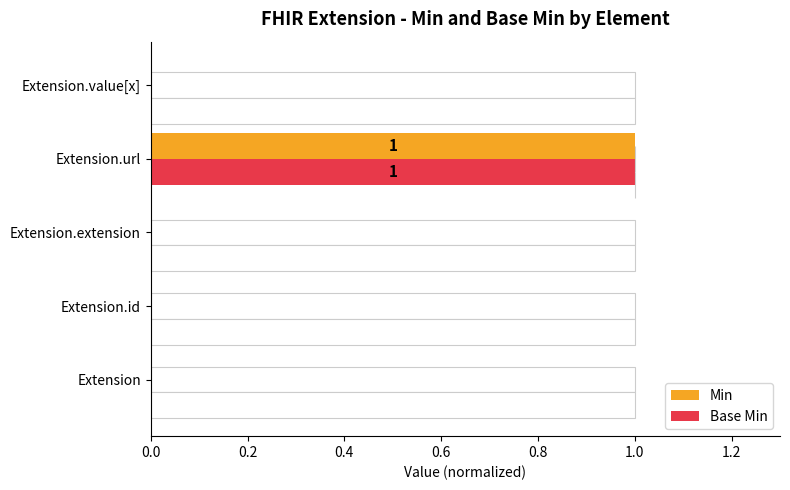

The Min series shows 0 at Extension.url. True or false?

False